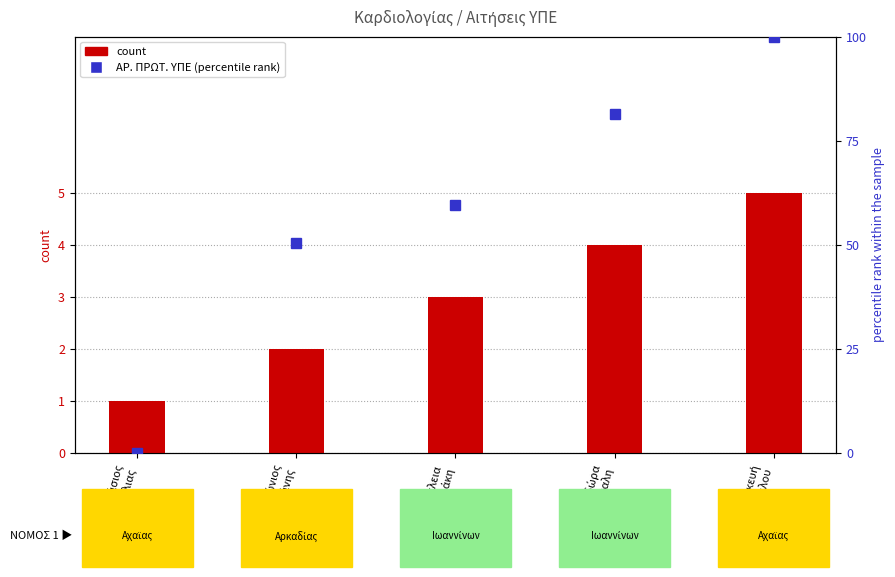

Is it true that ΑΡ. ΠΡΩΤ. ΥΠΕ (percentile rank) equals 100.0 at Παρασκευή
Γιακουμελου?

True